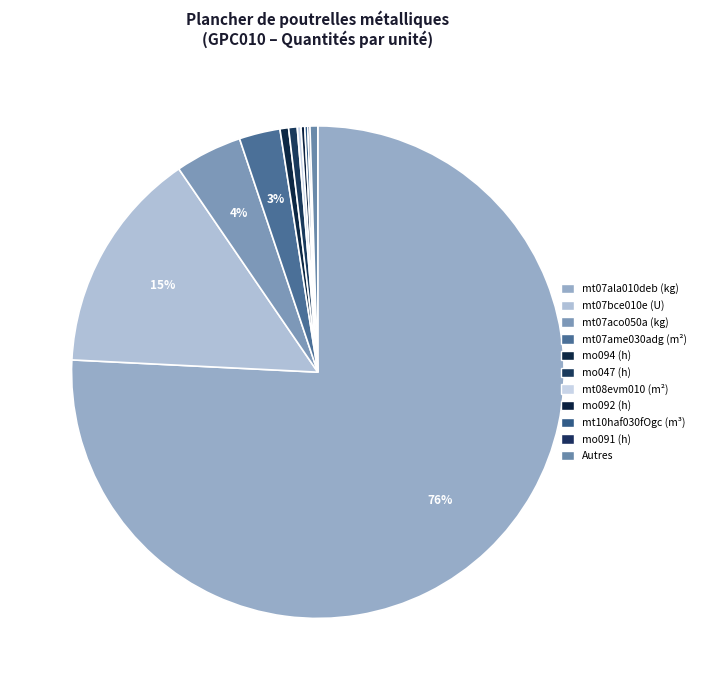

To the nearest percent, what is the average slice percentage?

9%